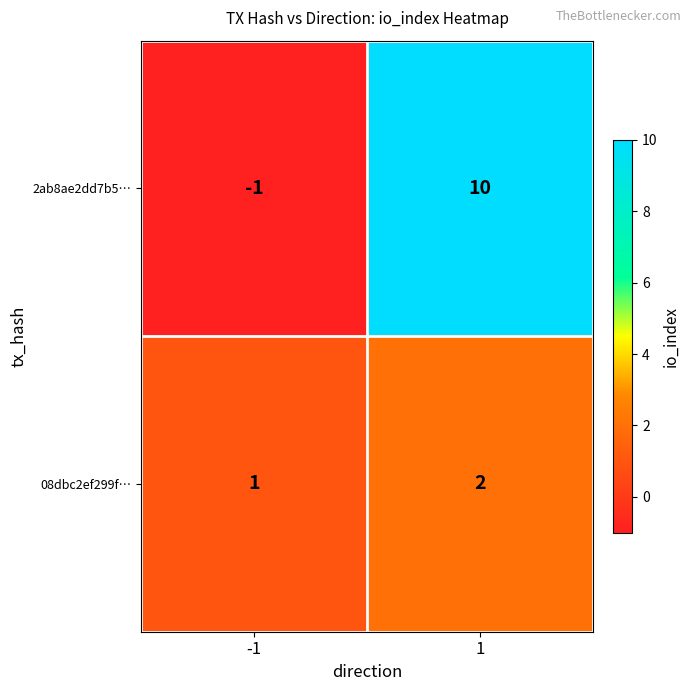

Is the value of 08dbc2ef299f… at 1 greater than the value of 2ab8ae2dd7b5… at 1?

No